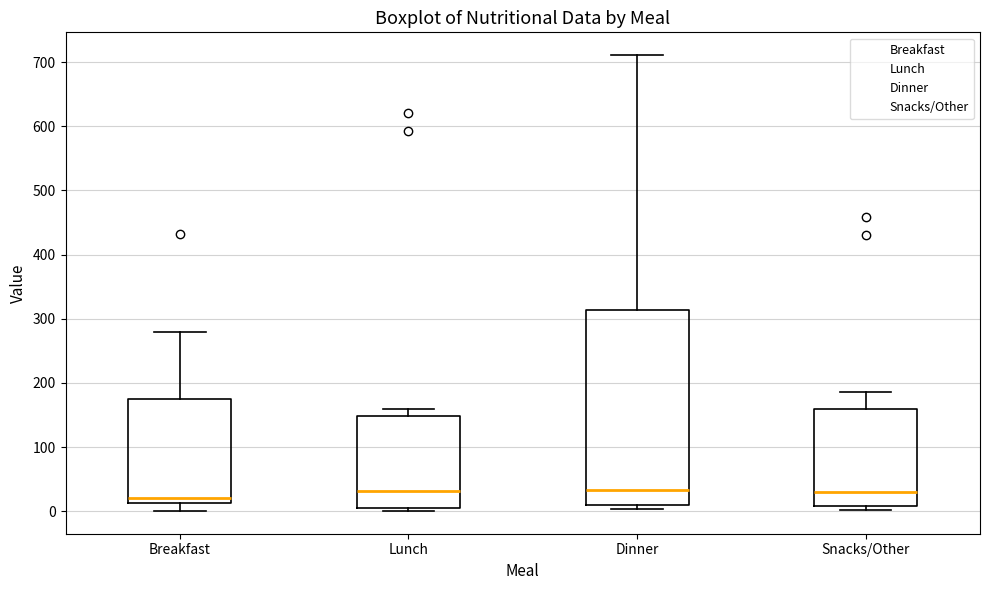

Reading left to right, read every box against the y-axis: the position of its median line, the range the box covers, and the ends of its whiskers. The values are not printed on the chart, so give them approximately, as read against the axis.

Breakfast: median 20, box 10 to 180, whiskers 0 to 280
Lunch: median 30, box 0 to 150, whiskers 0 (just below the box's lower edge) to 160
Dinner: median 30, box 10 to 310, whiskers 0 to 710
Snacks/Other: median 30, box 10 to 160, whiskers 0 to 190